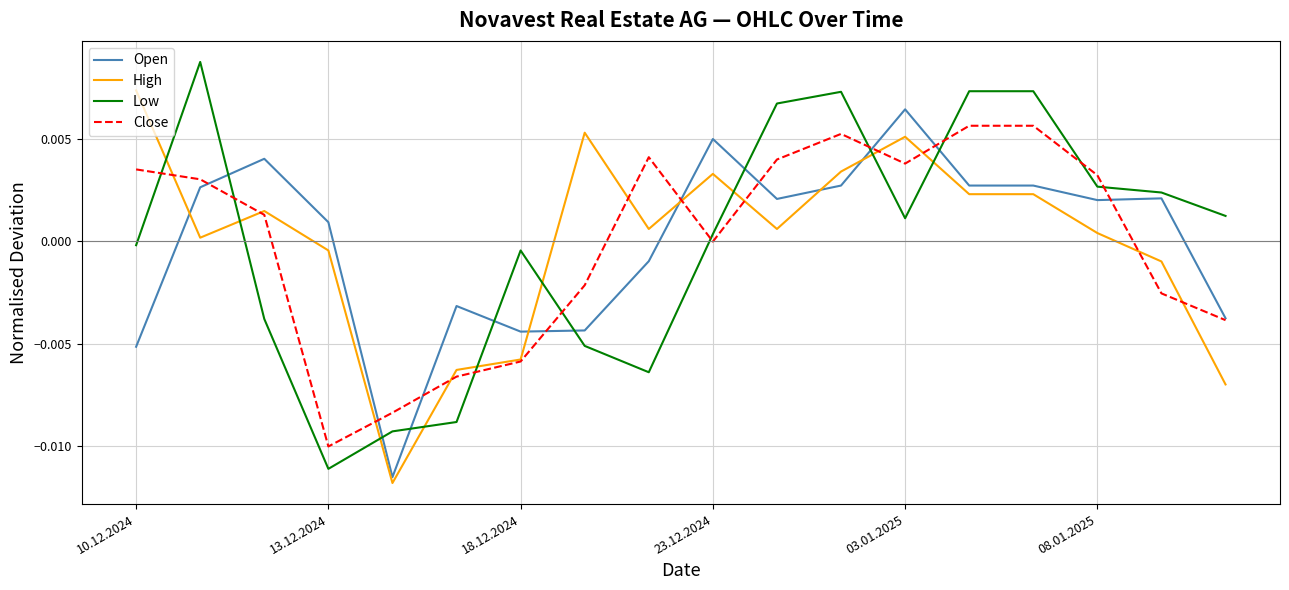

Which series has the largest range (max minus min)?

Low